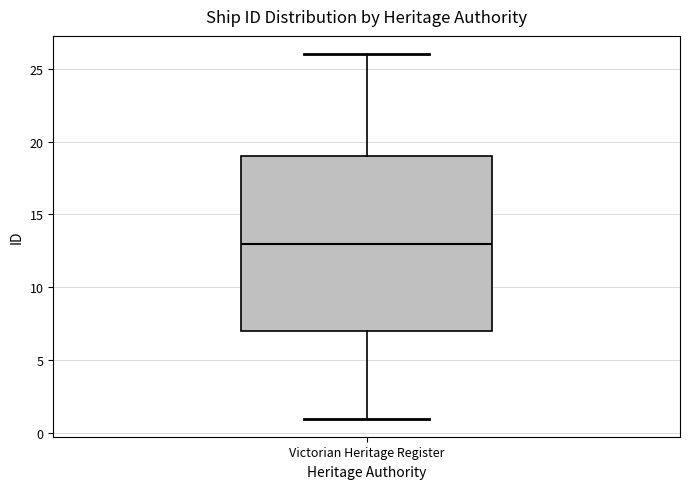

Read this box plot against the y-axis: the position of the median line, the range covered by the box, and the ends of both whiskers. The values are not printed on the chart, so give them approximately, as read against the axis.

median 13, box 7 to 19, whiskers 1 to 26